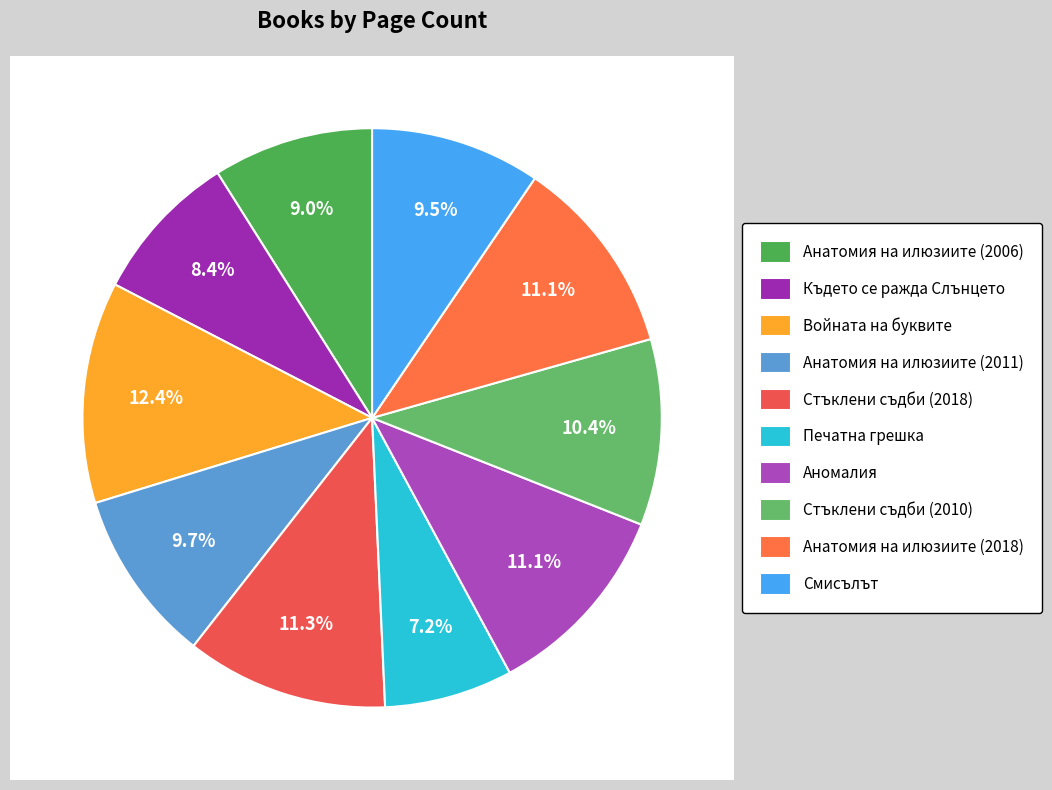

Is it true that Стъклени съдби (2018) is 11% of the pie?

True